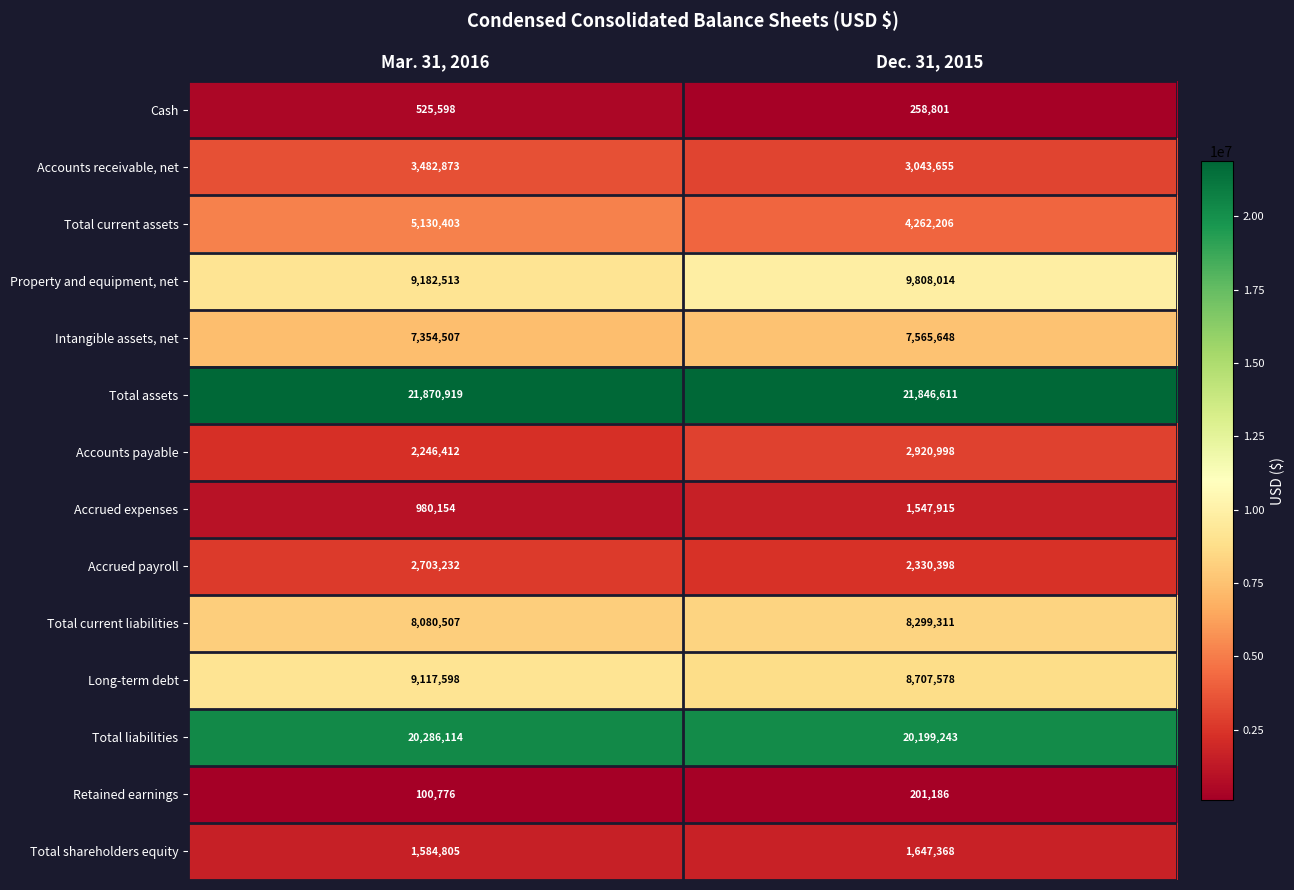

List the series in order of their peak value, highest first.

Total assets, Total liabilities, Property and equipment, net, Long-term debt, Total current liabilities, Intangible assets, net, Total current assets, Accounts receivable, net, Accounts payable, Accrued payroll, Total shareholders equity, Accrued expenses, Cash, Retained earnings